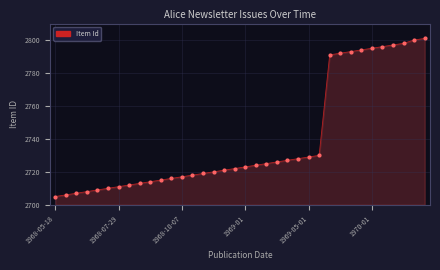

What is the difference between the maximum and minimum values?

96